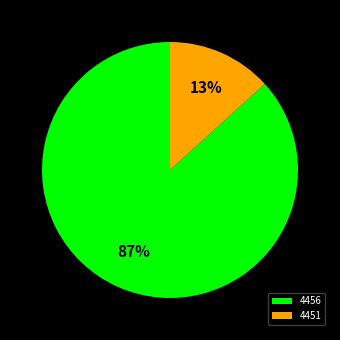

How many segments does this pie chart have?

2